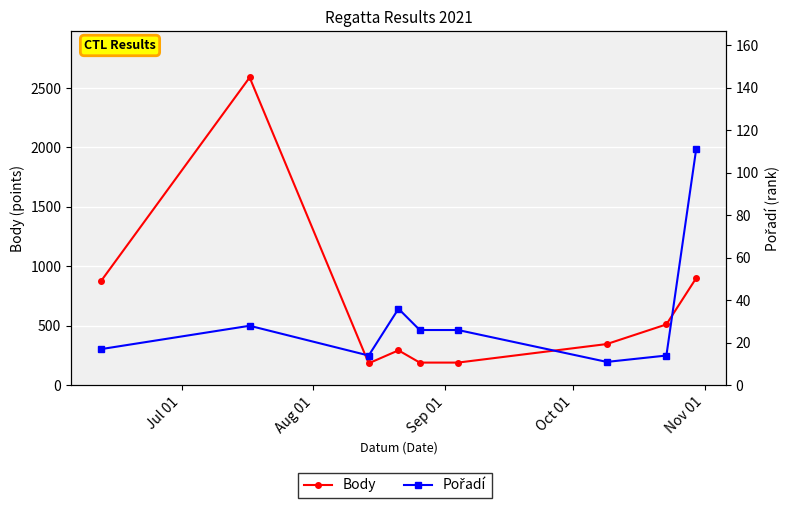

In Body, how many points are lower than both neighbors (excluding endpoints)?

1